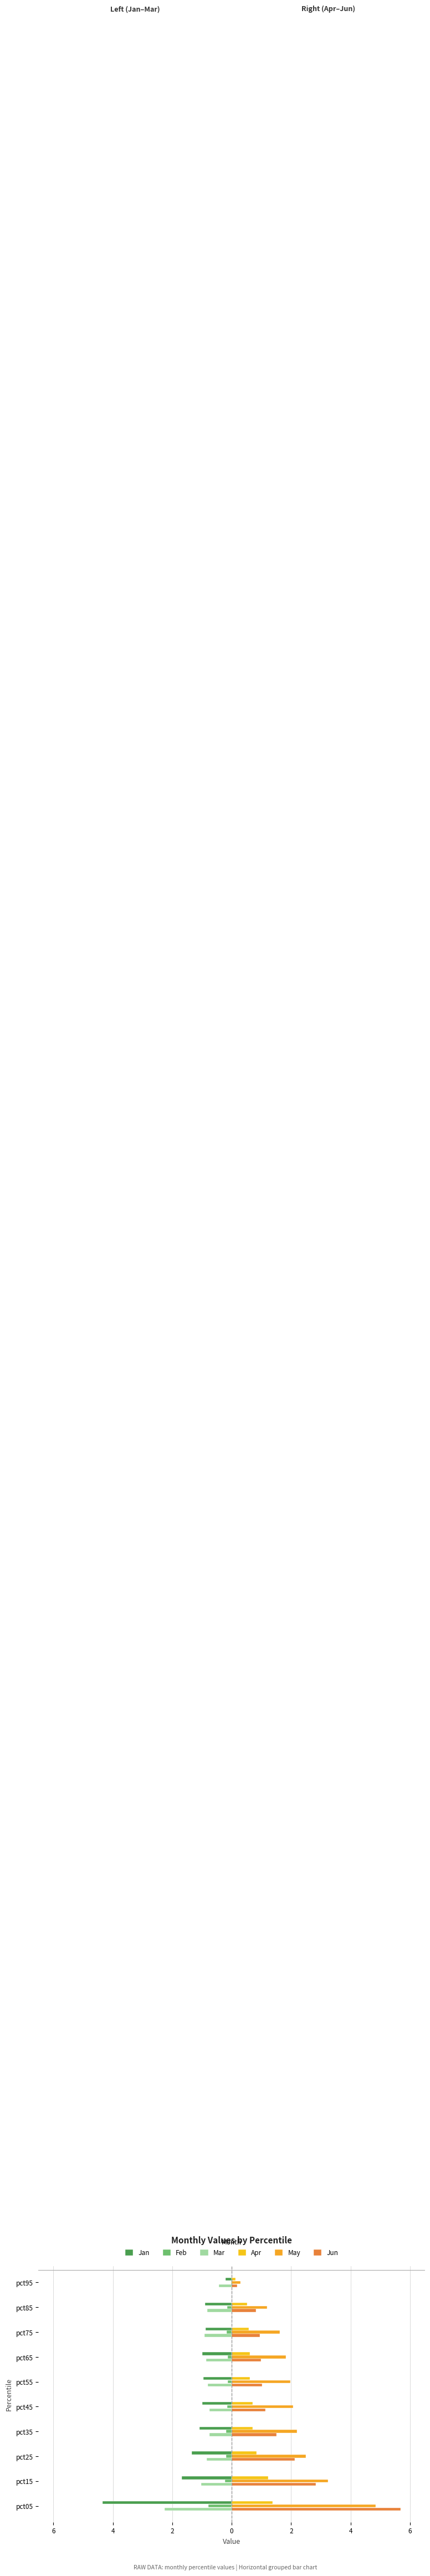

What is the minimum value for May?

0.3